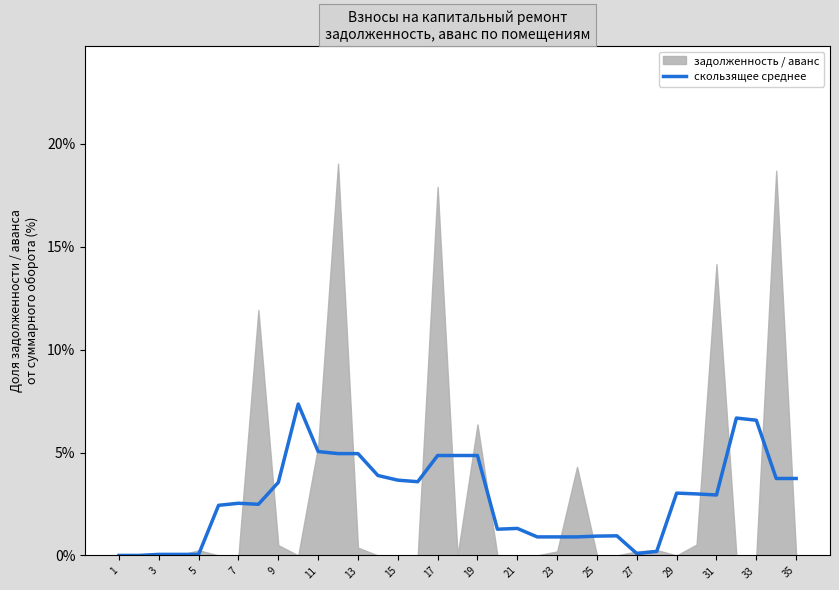

Reading right to left, what are all the values shown in this chart?

3.7	3.7	6.6	6.7	2.9	3.0	3.0	0.2	0.1	1.0	0.9	0.9	0.9	0.9	1.3	1.3	4.9	4.9	4.9	3.6	3.7	3.9	4.9	4.9	5.0	7.4	3.5	2.5	2.5	2.4	0.1	0.1	0.1	0.0	0.0